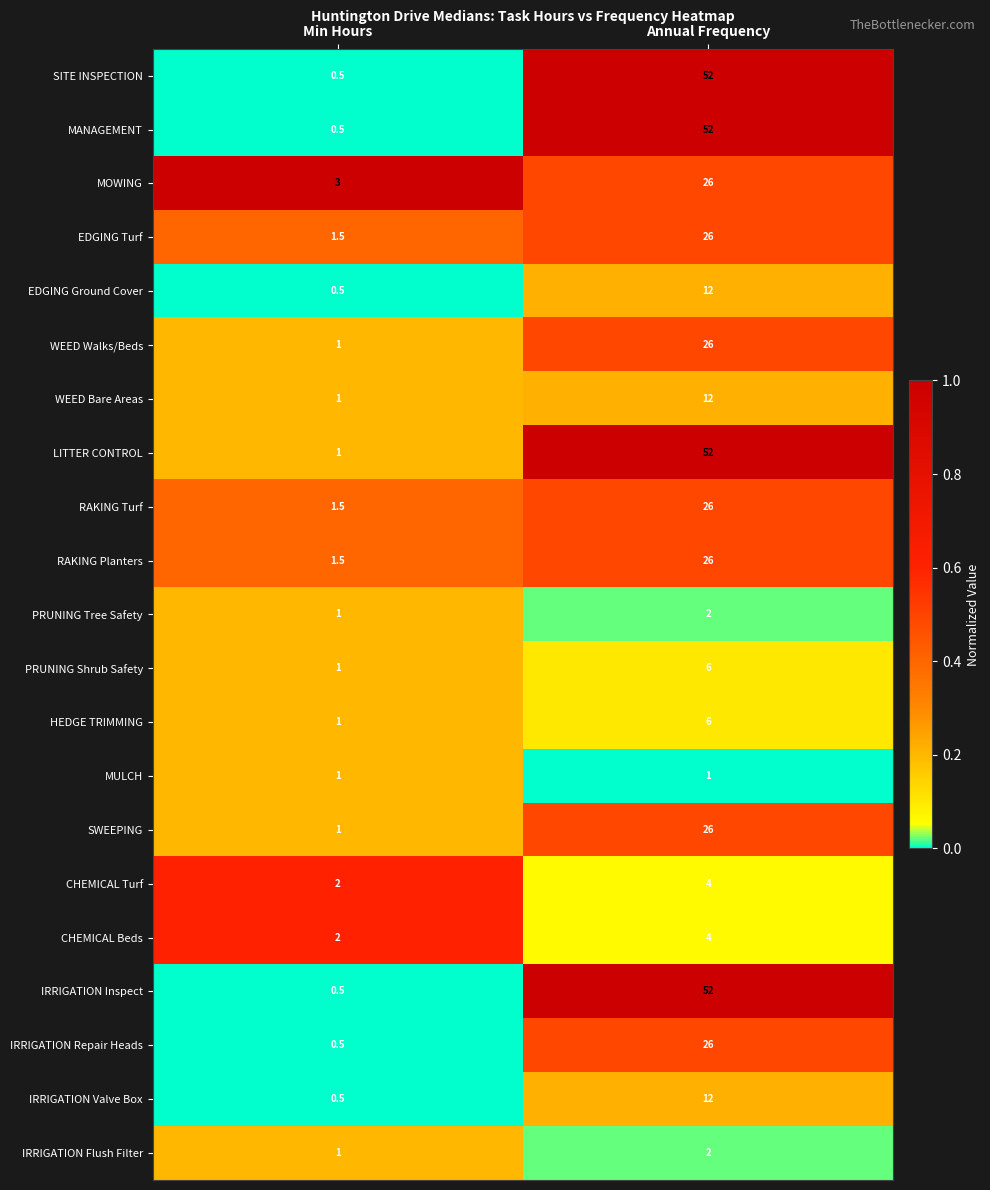

What is the difference between the WEED Walks/Beds values at Min Hours and Annual Frequency?

25.0